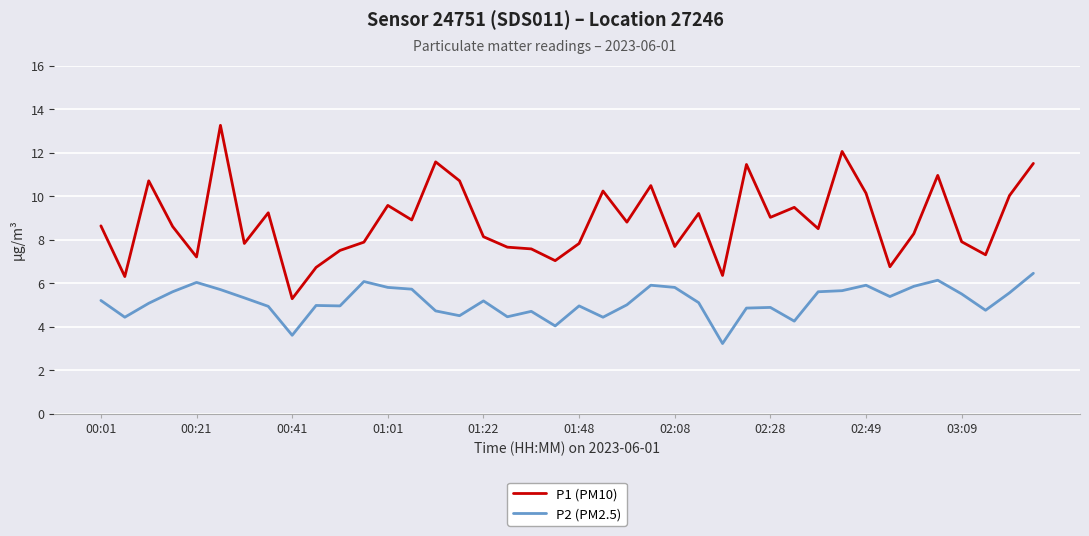

List the series in order of their peak value, highest first.

P1 (PM10), P2 (PM2.5)